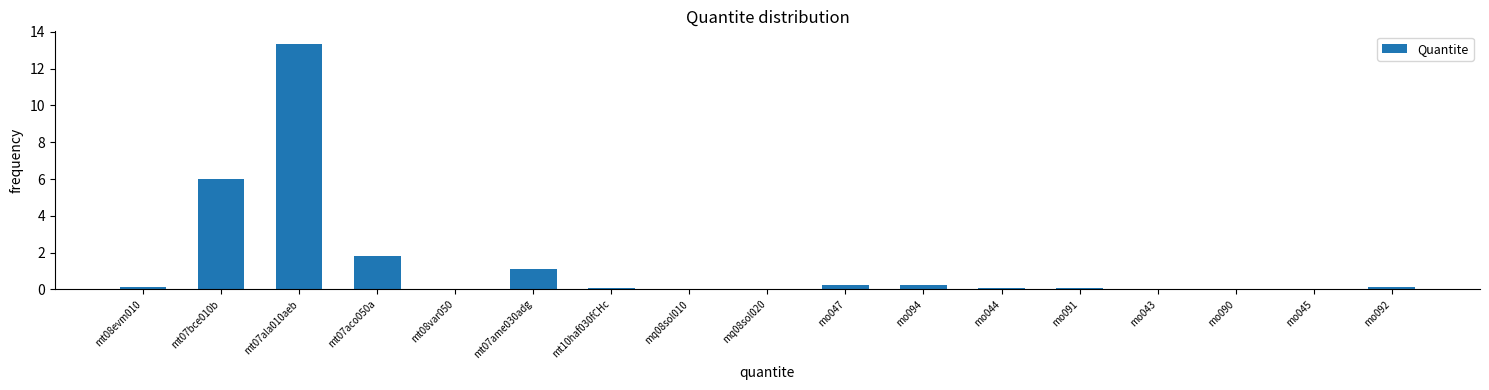

What is the sum of all values?

23.2